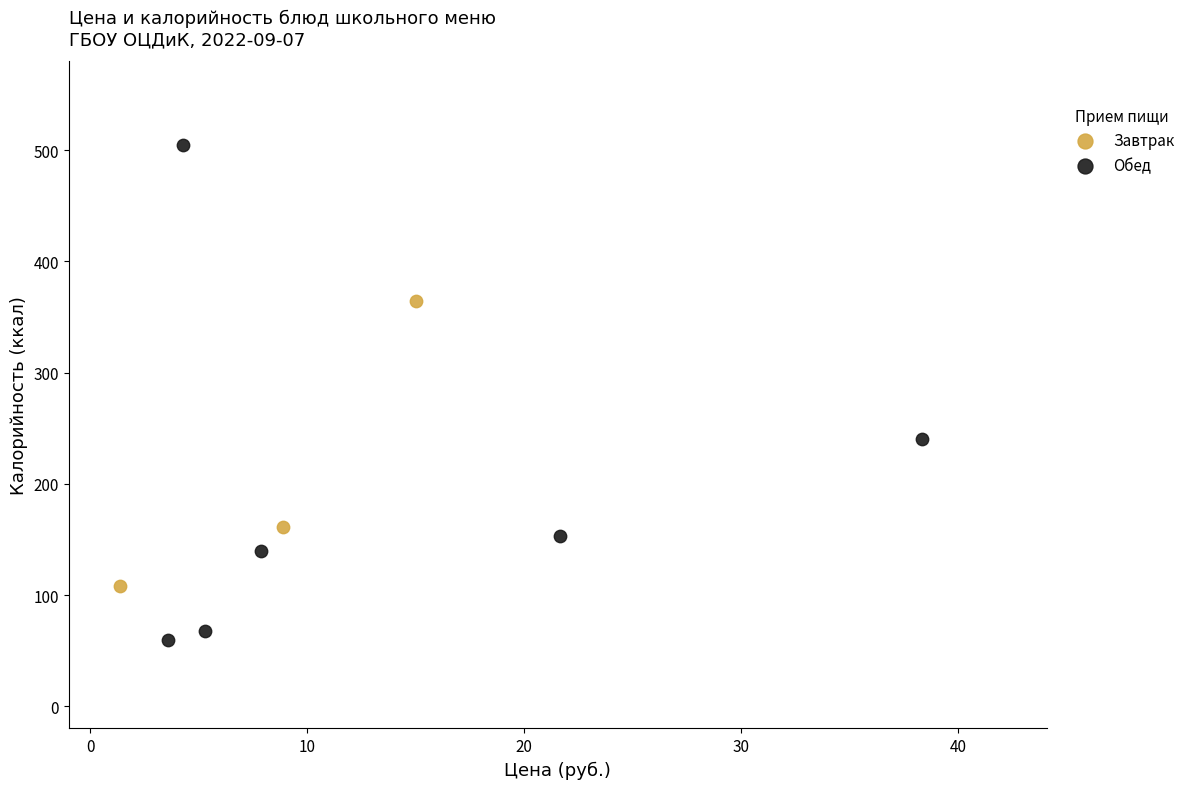

Which series has the largest Y range (max minus min)?

Обед